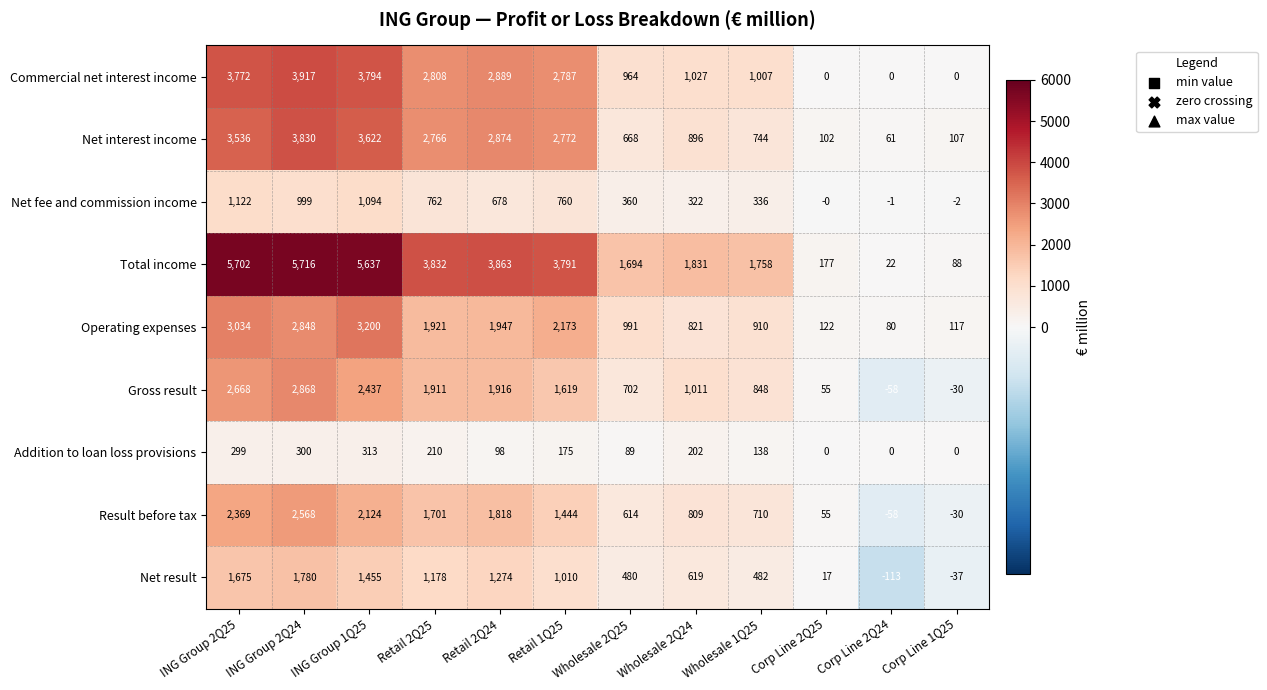

What is the total value across all series at ING Group 2Q25?

24177